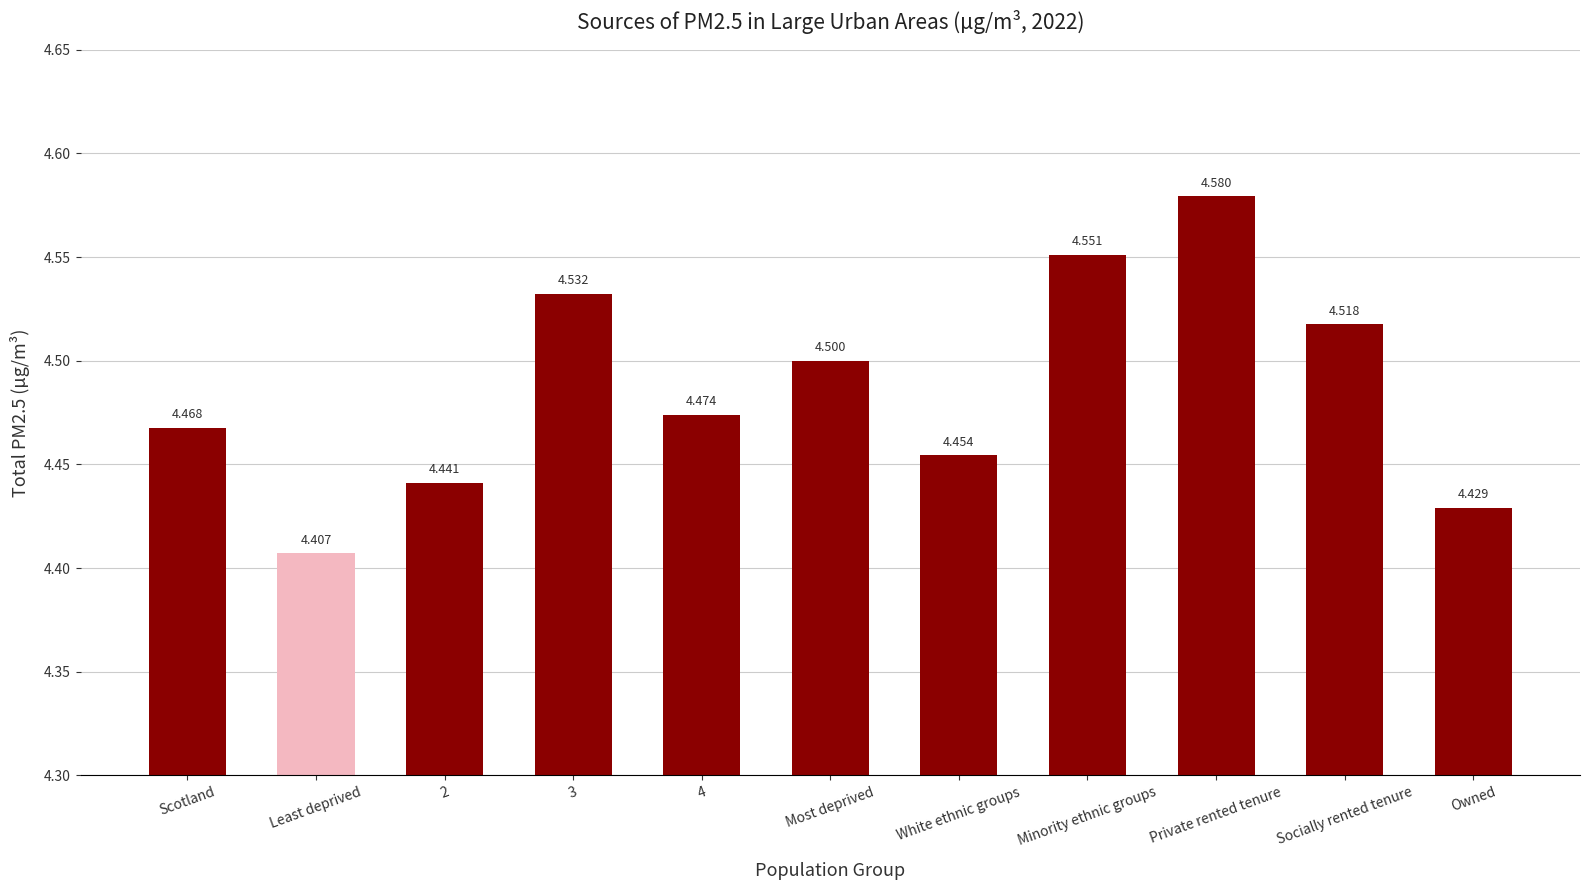

What is the change in value from Least deprived to Private rented tenure?

+0.2